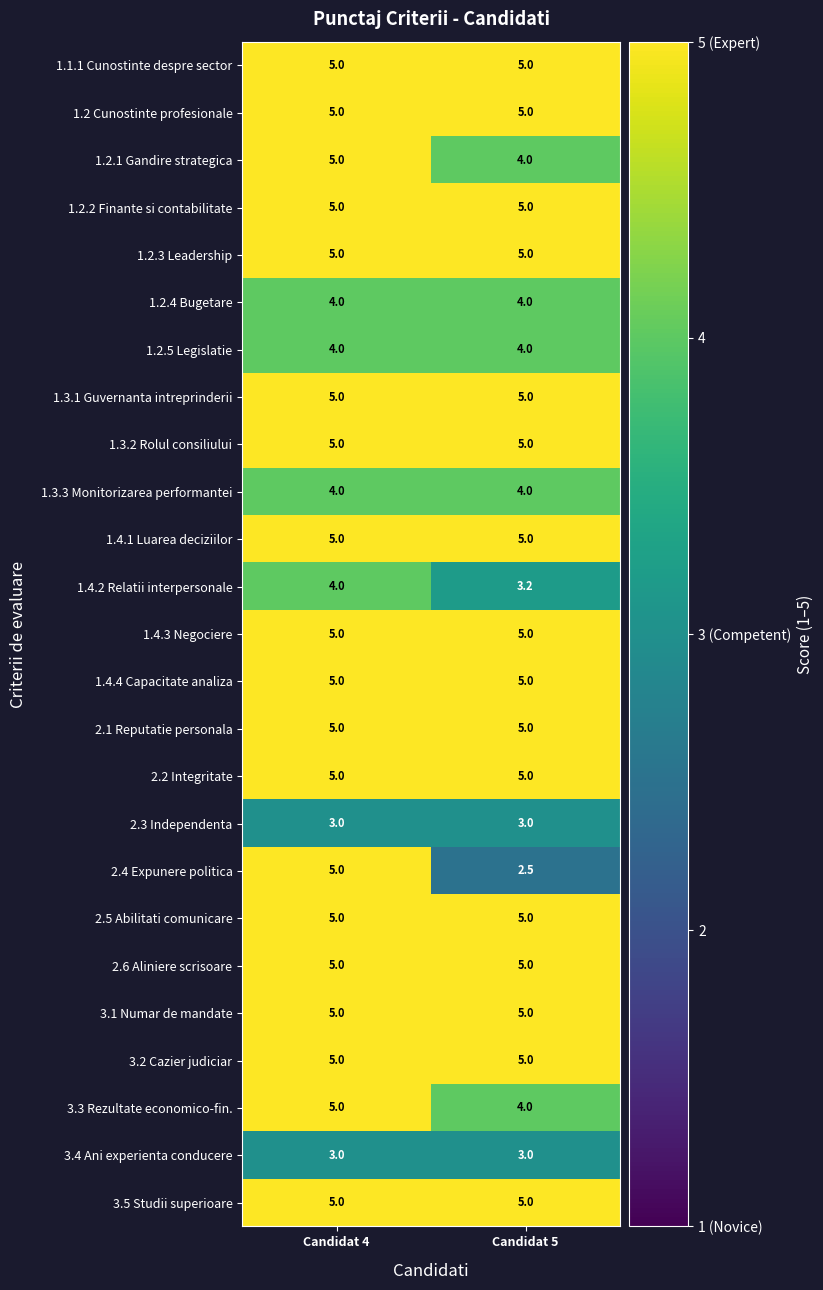

What is the greatest value displayed?

5.0